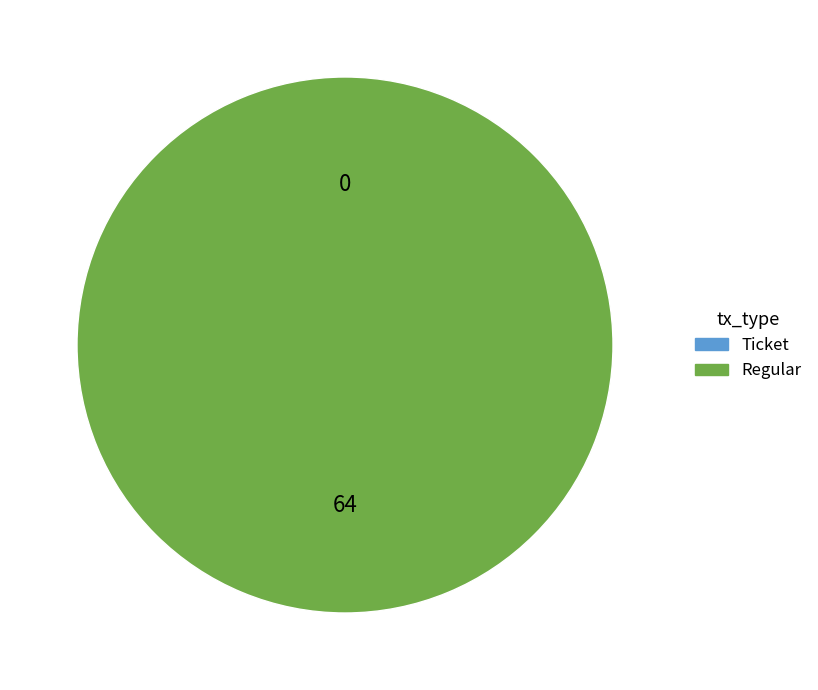

Is it true that Ticket is 0% of the pie?

True